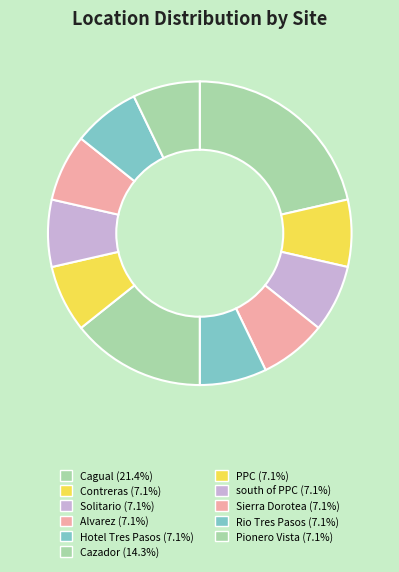

How many segments does this pie chart have?

11